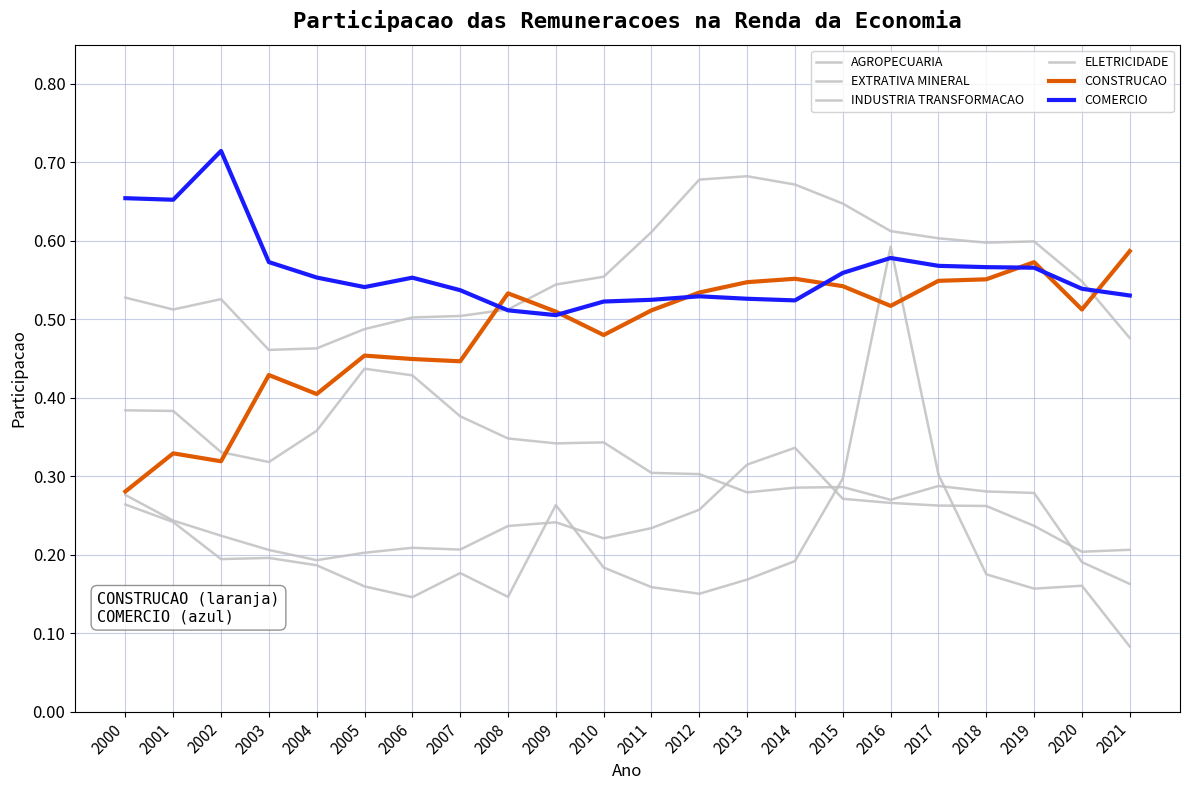

What is the value of the AGROPECUARIA point at the 2nd from the left?

0.4